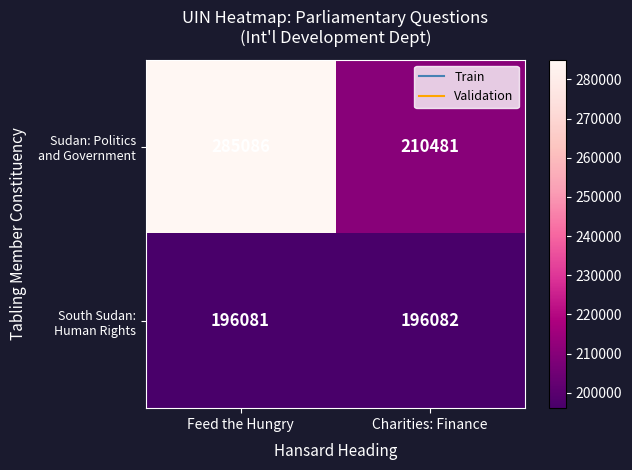

What is the total value across all series at Feed the Hungry?

481167